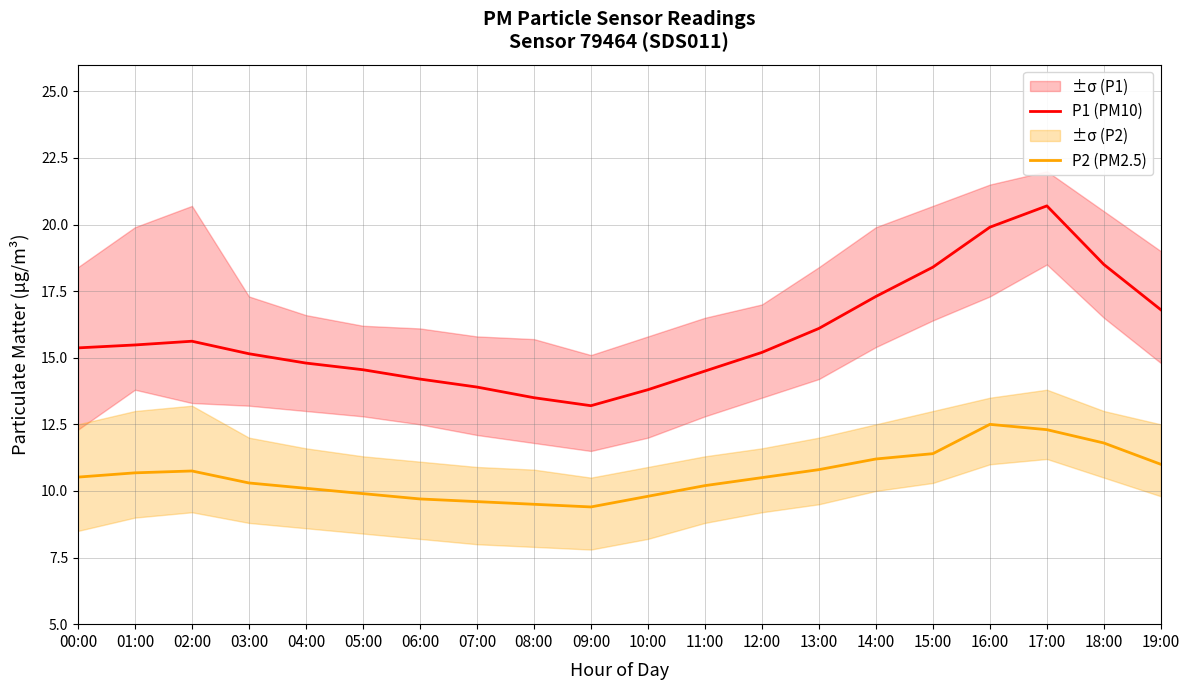

What is the spread (max minus min) of values at 08:00?

4.0